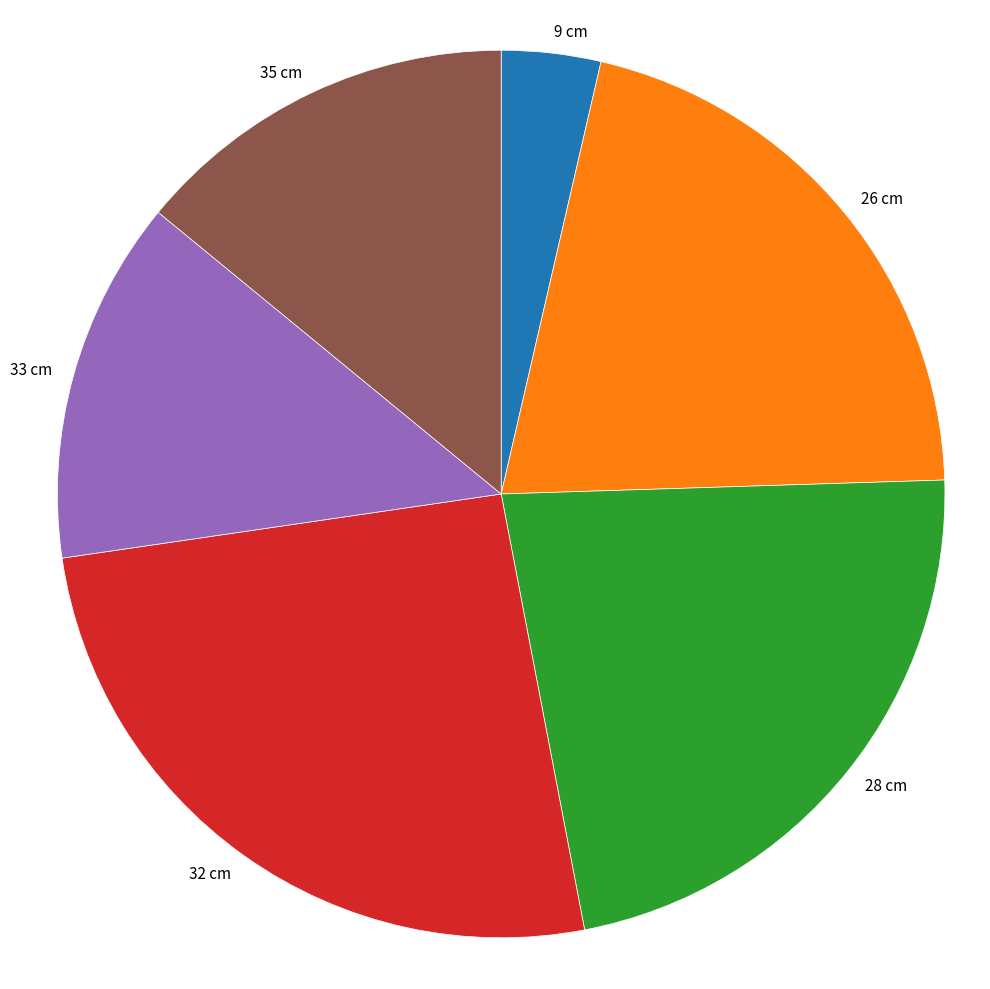

Which category has the smallest portion of the pie?

9 cm